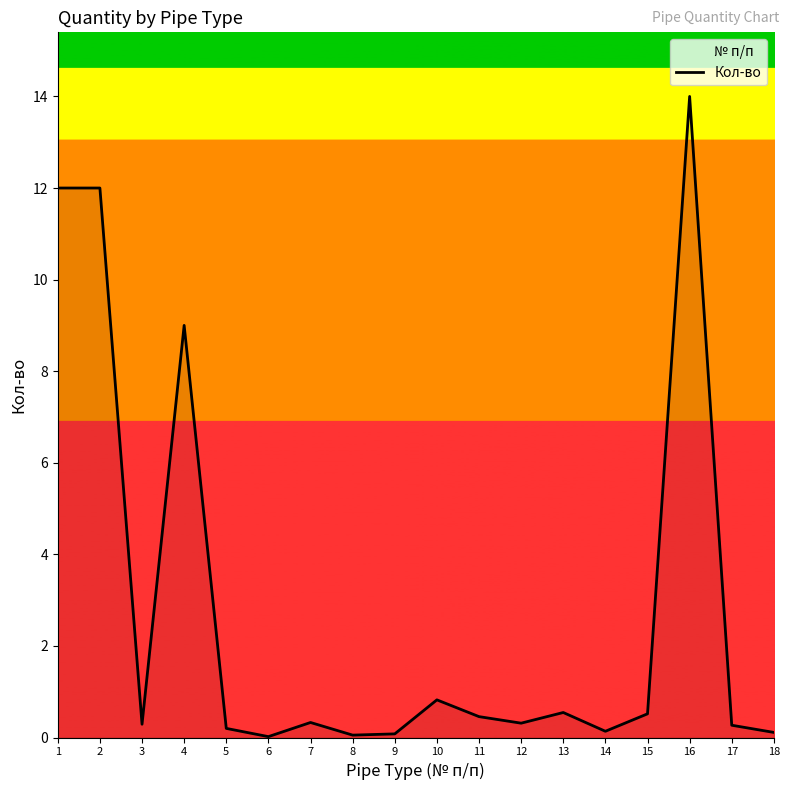

At which category does the chart reach its peak across all series?

16